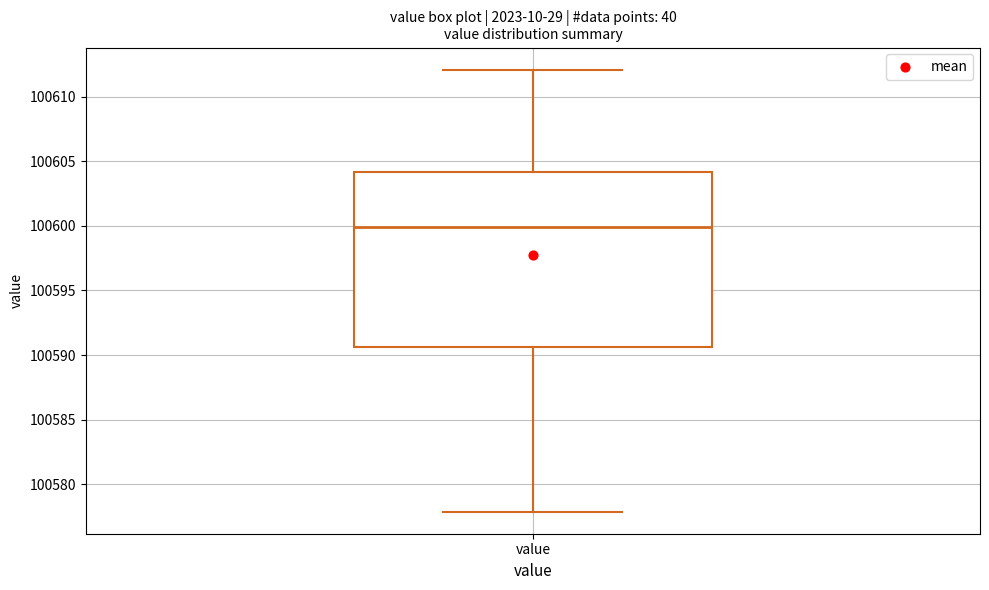

Transcribe this box plot: give where the median line is, the range the box spans, and where the two whiskers end, as read against the y-axis. The values are not printed on the chart, so give them approximately, as read against the axis.

median 100600.0, box 100590.5 to 100604.0, whiskers 100578.0 to 100612.0